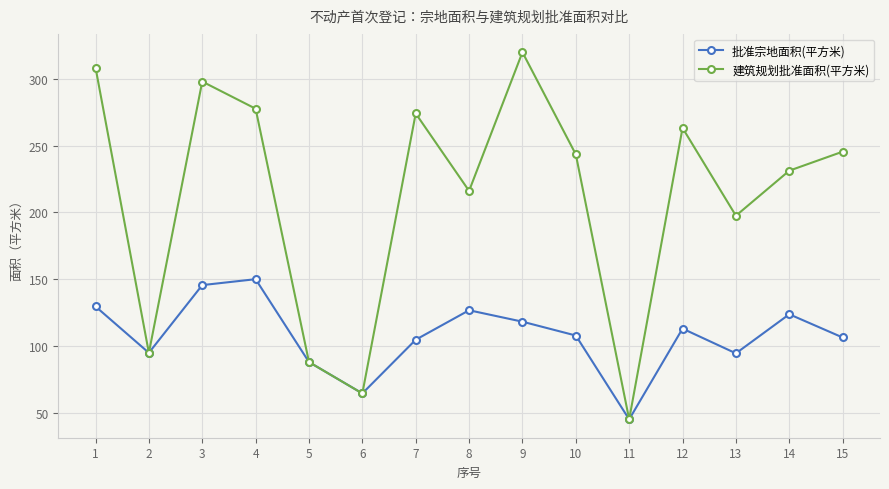

What is the average value of the 批准宗地面积(平方米) series?

107.5